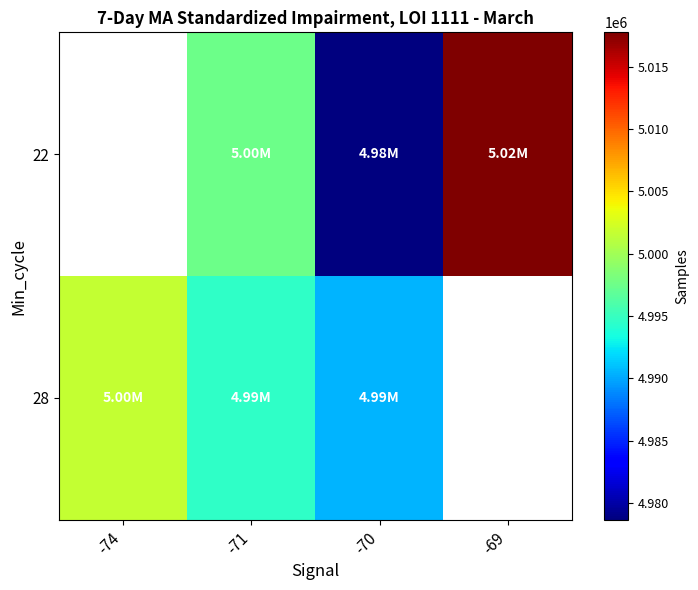

Rank the series by their maximum value, from highest to lowest.

22, 28